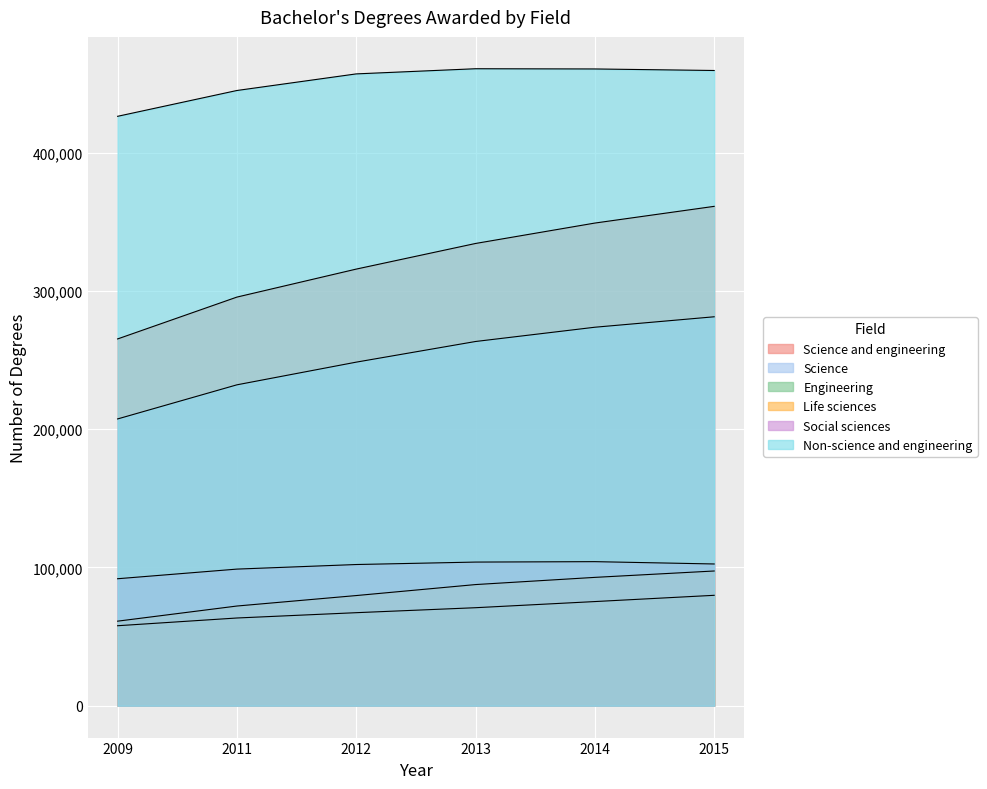

Is it true that Social sciences equals 91830 at 2009?

True